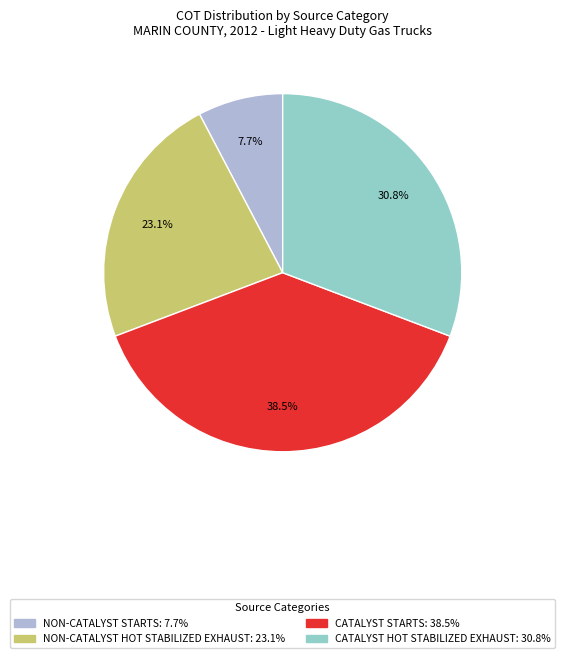

Is there a majority slice in this chart?

No